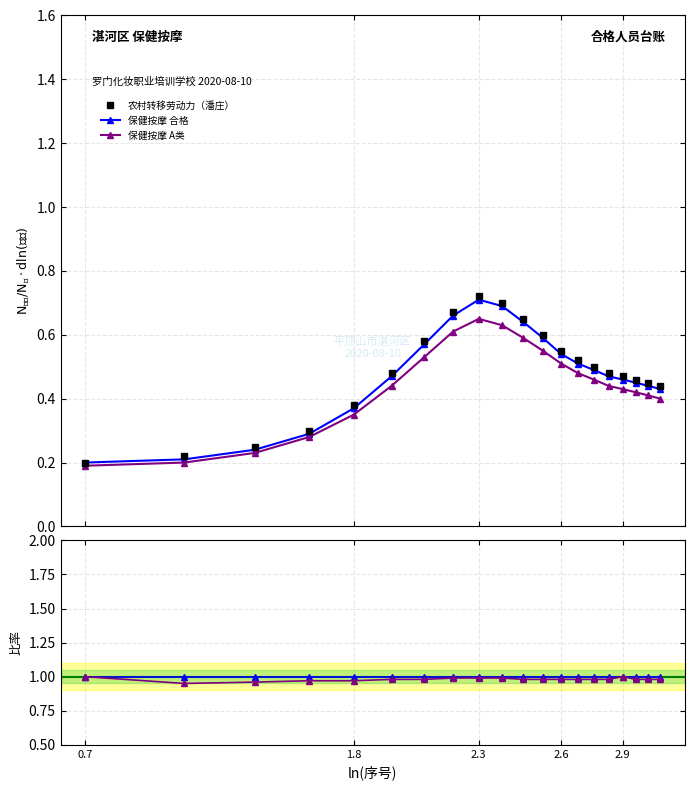

The 保健按摩 合格 / 农村劳动力 series shows 1.7 at 19. True or false?

False